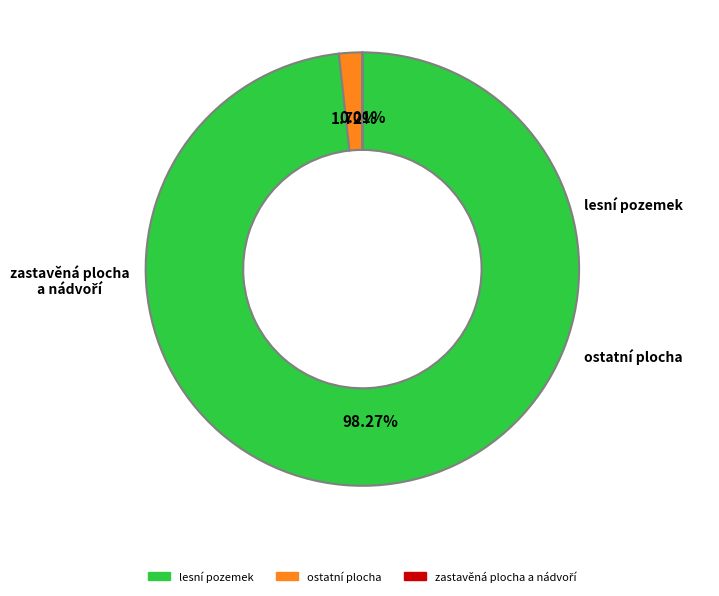

Is there any slice that represents more than half of the pie?

Yes